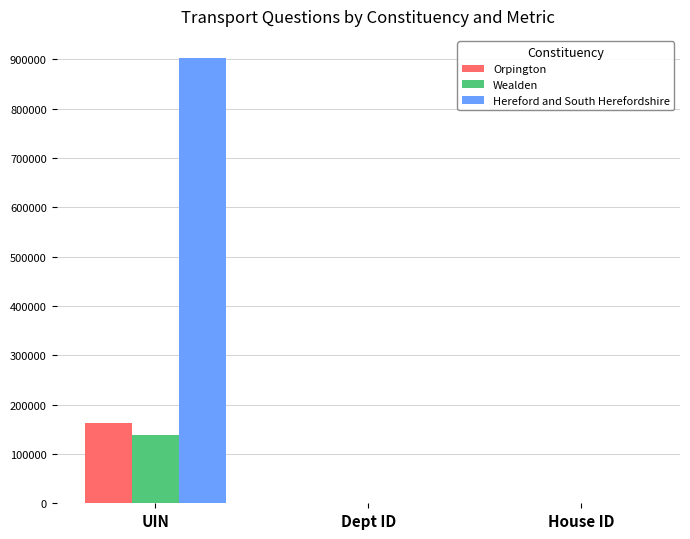

What is the sum of all Hereford and South Herefordshire values?

902704